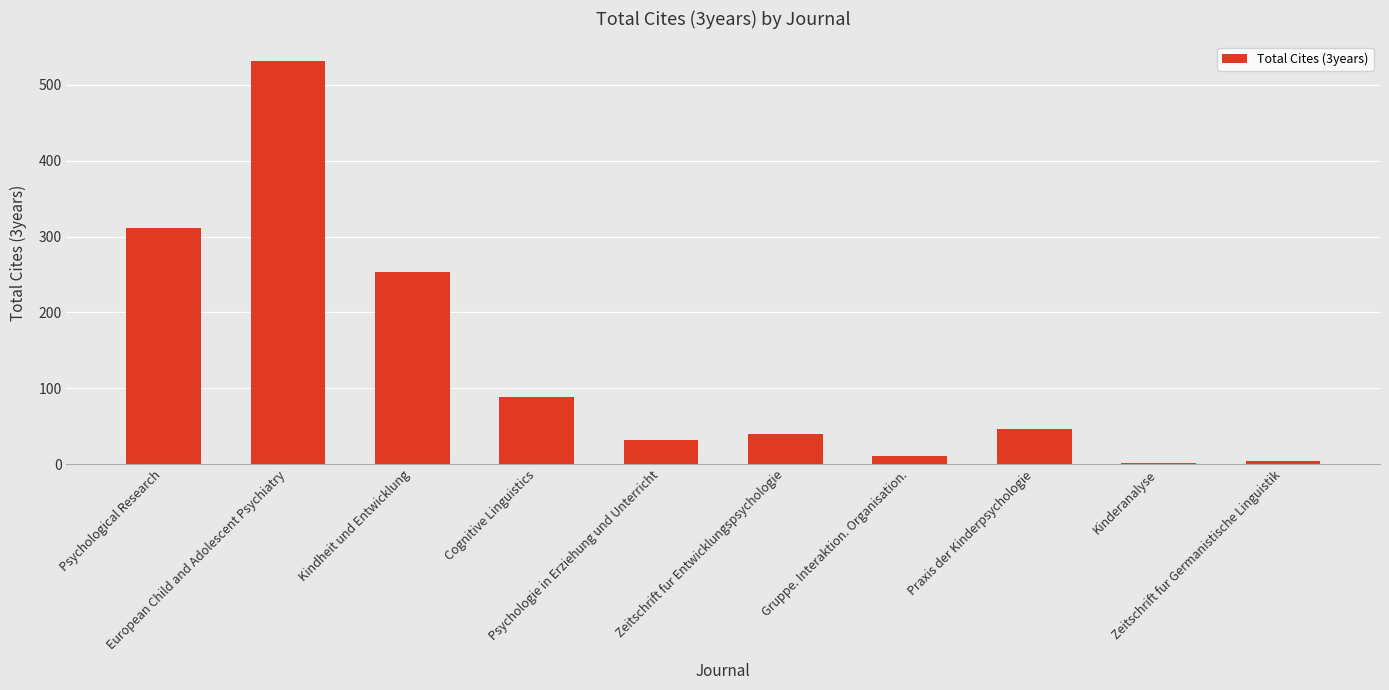

What is the difference between the maximum and second lowest values?

527